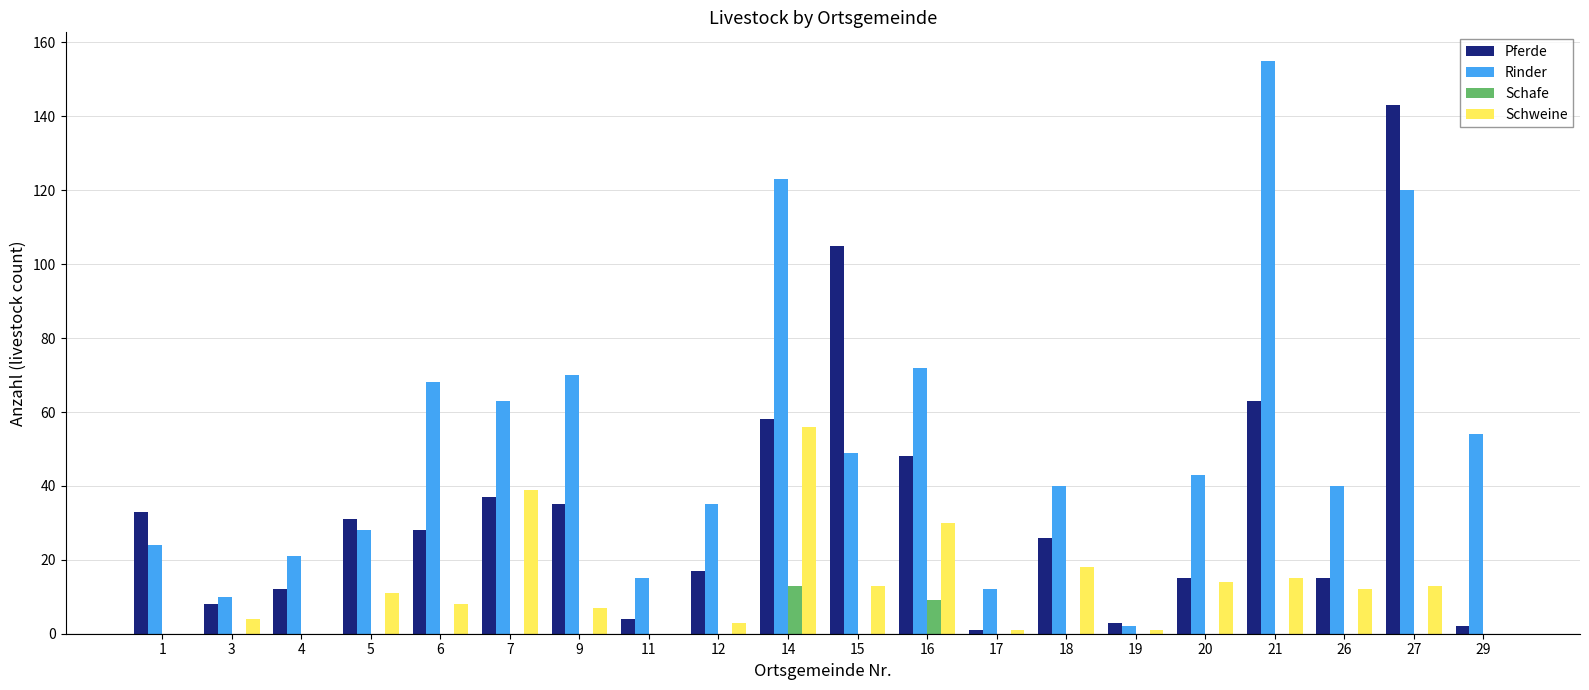

Does the chart contain stacked bars?

No